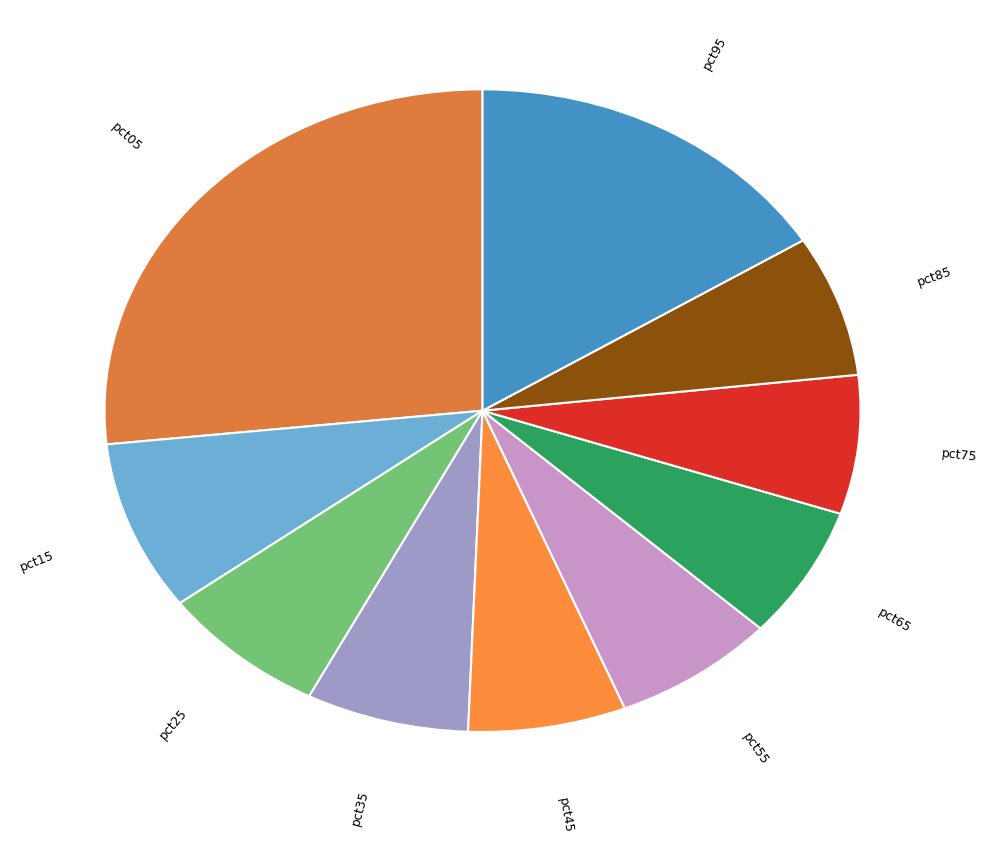

The pct05 slice represents 27% of the pie. True or false?

True